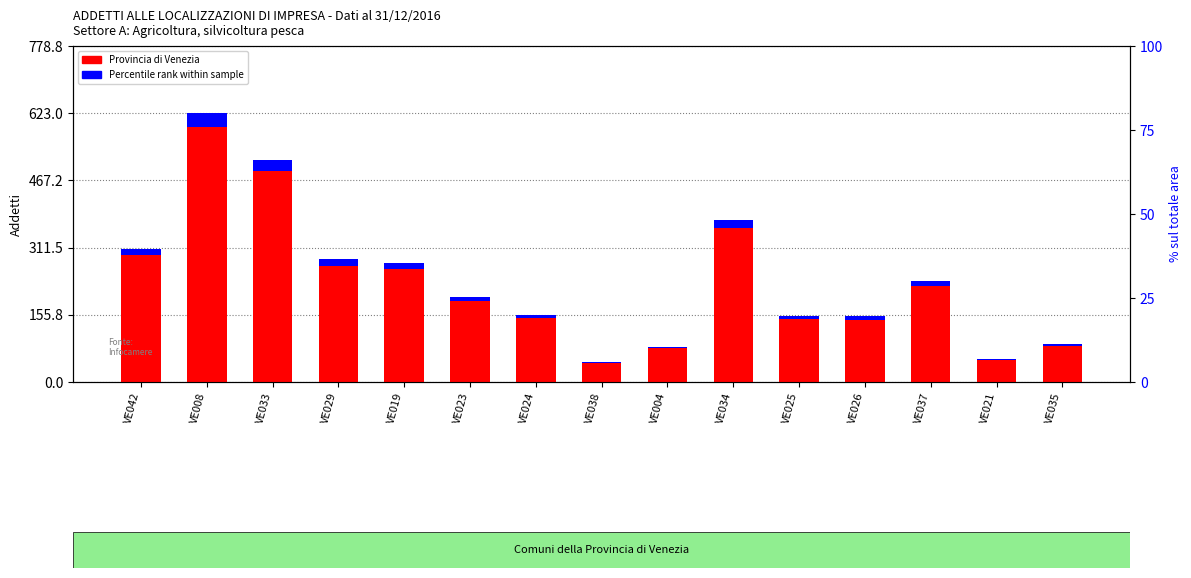

The value of Provincia di Venezia at VE029 is 284.0. True or false?

True